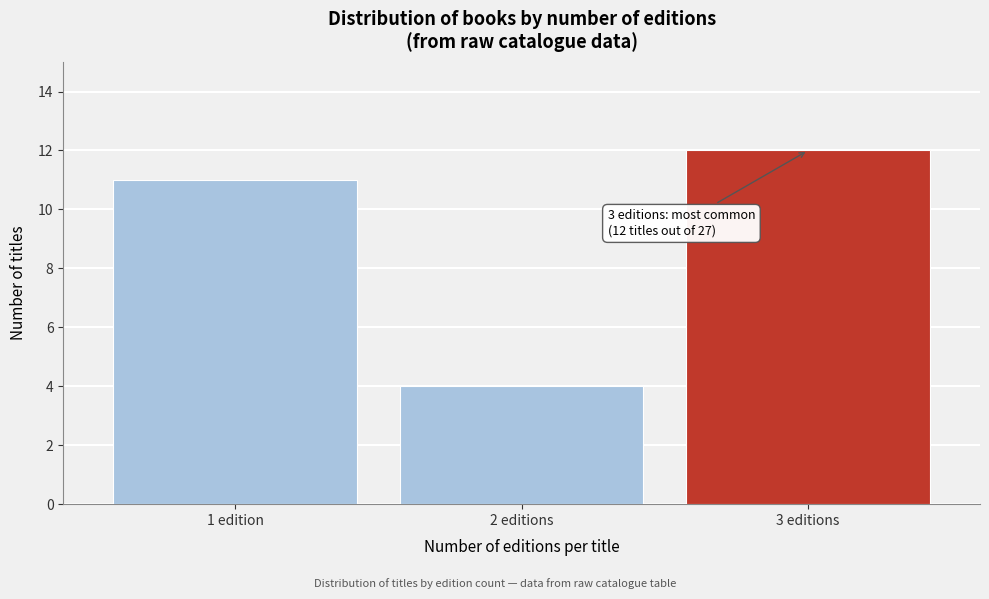

Reading right to left, extract all data points from this chart.

3 editions=12	2 editions=4	1 edition=11